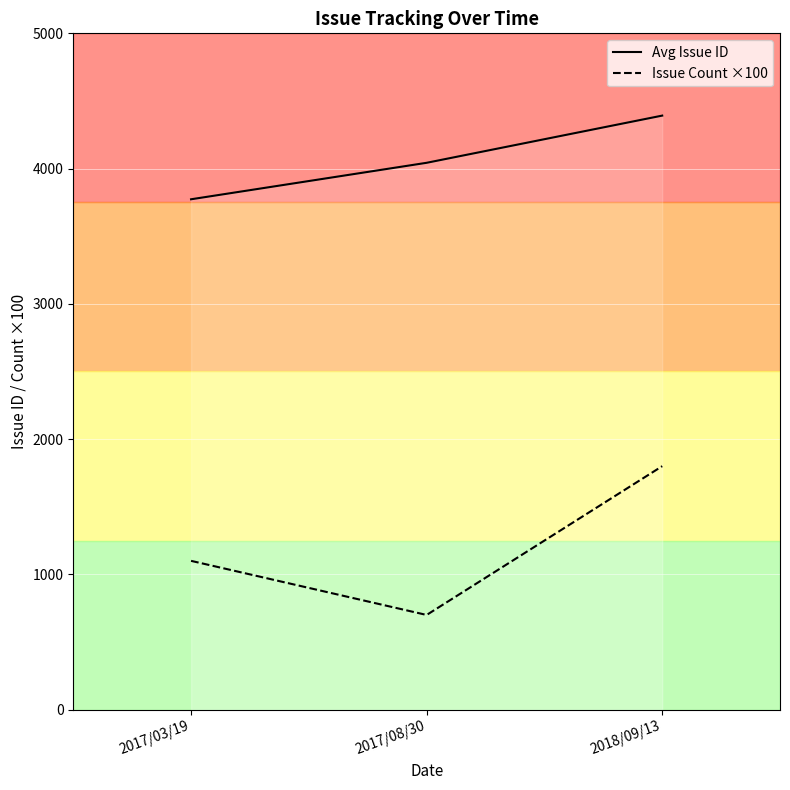

Rank the series at 2017/08/30 from highest to lowest value.

Avg Issue ID, Issue Count ×100